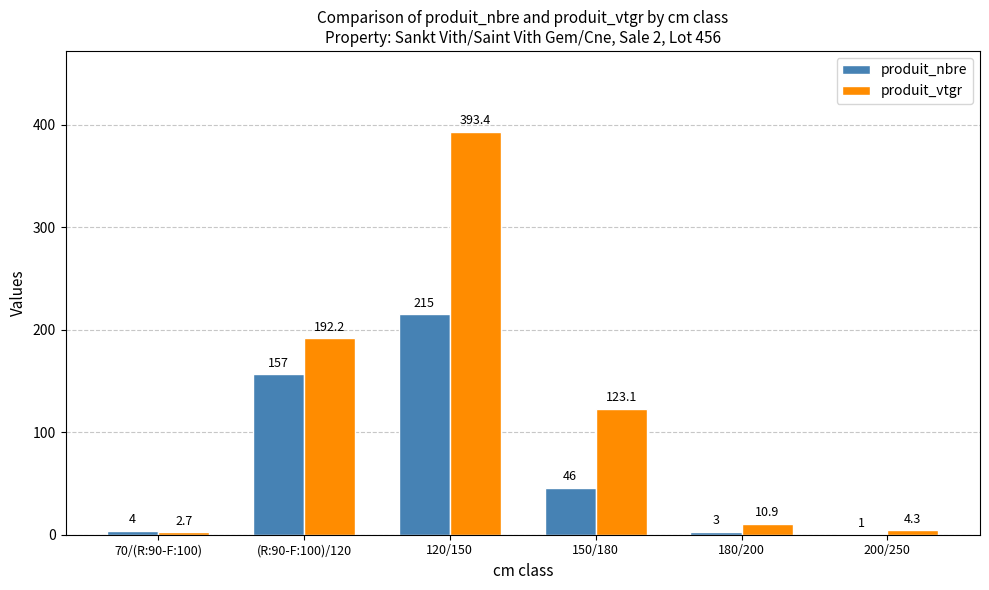

What is the approximate value of produit_nbre at (R:90-F:100)/120?

157.0